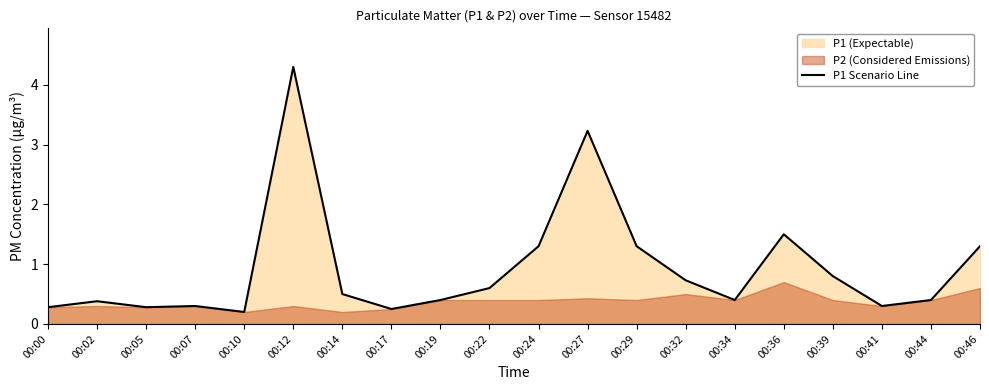

How many points are lower than both their immediate neighbors (excluding endpoints)?

5